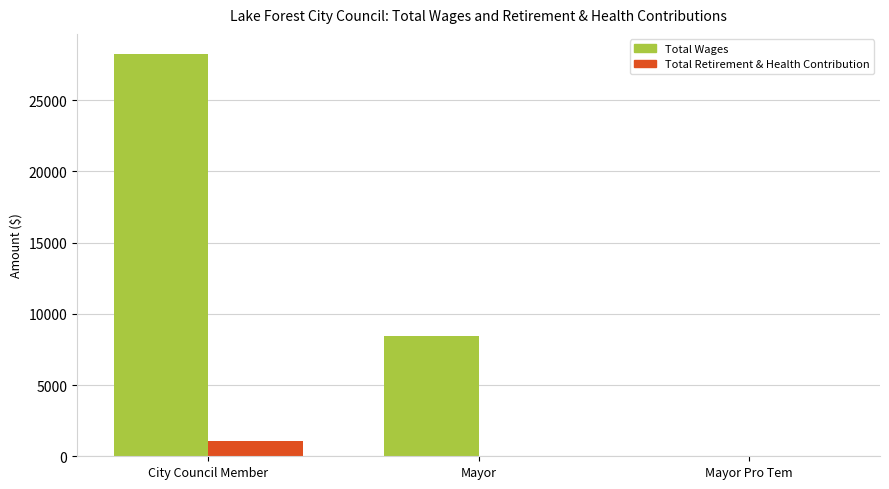

Which category has the highest value across all series?

City Council Member